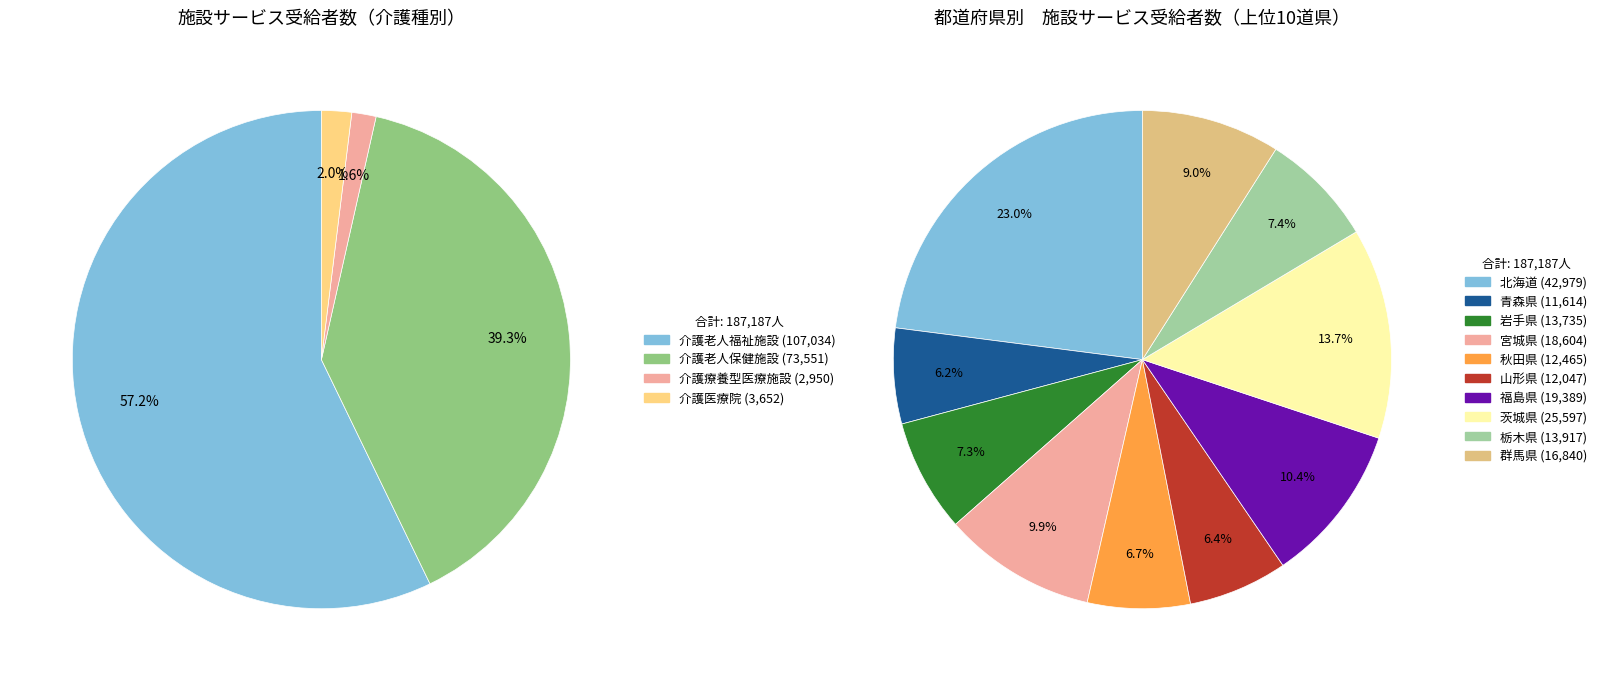

Is it true that 山形県 is 1% of the pie?

False